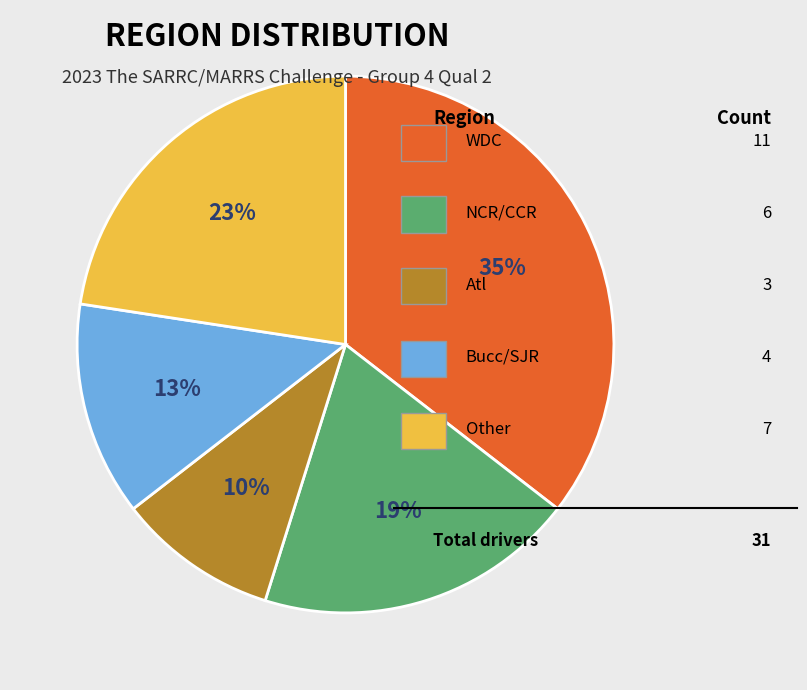

To the nearest percent, what is the average slice percentage?

20%